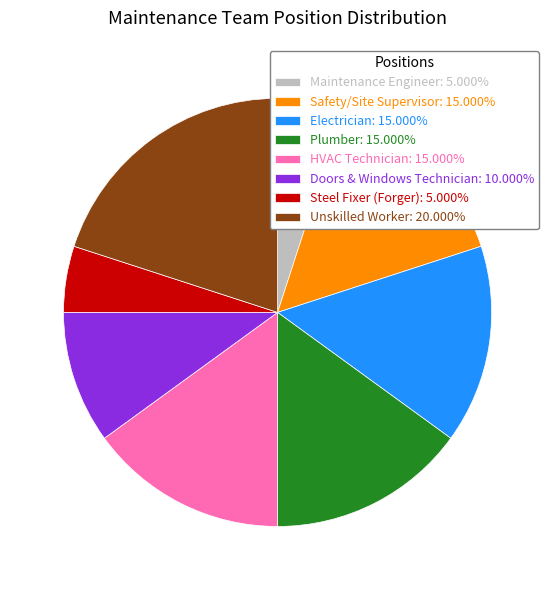

Do Safety/Site Supervisor and Maintenance Engineer together represent more than half of the pie?

No